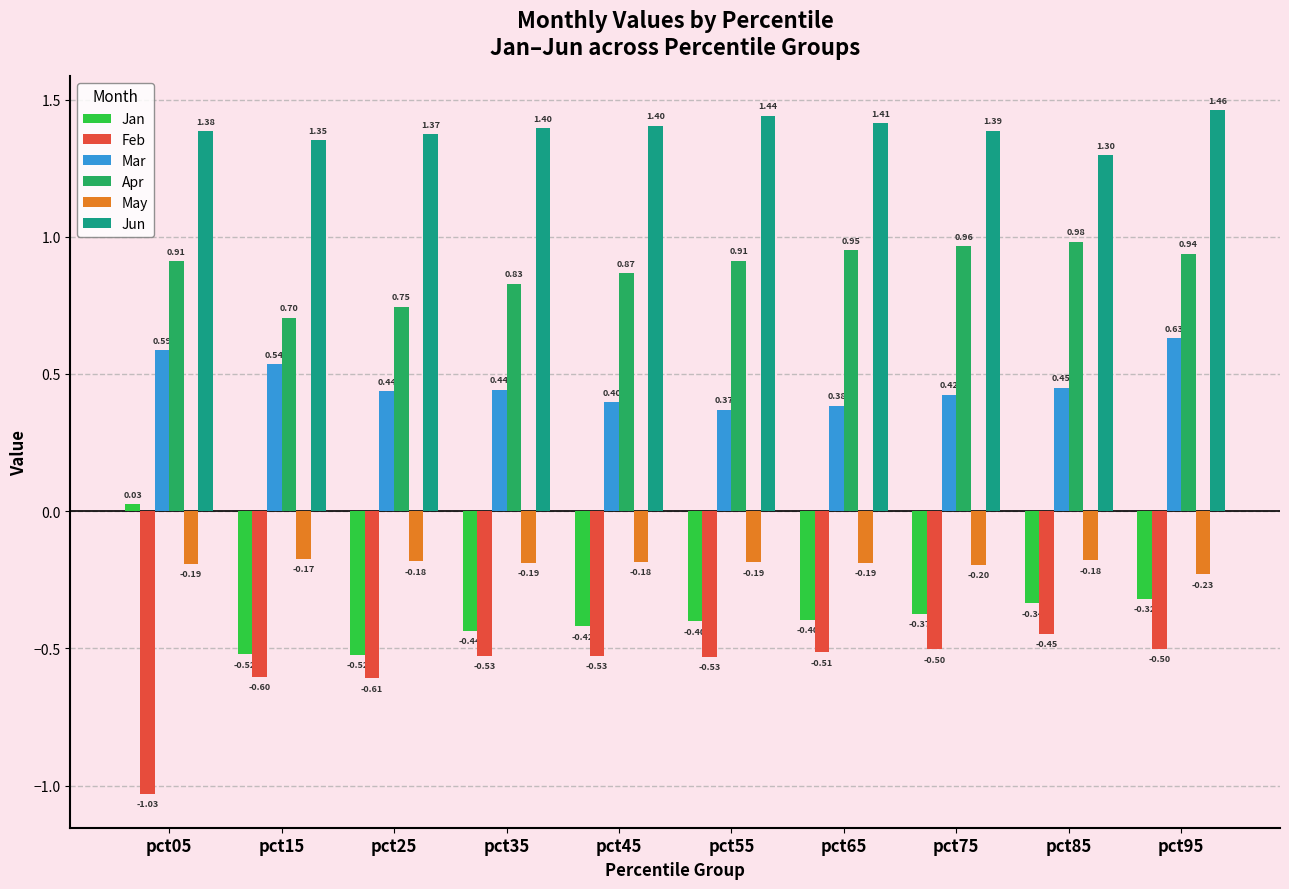

Are the bars horizontal?

No